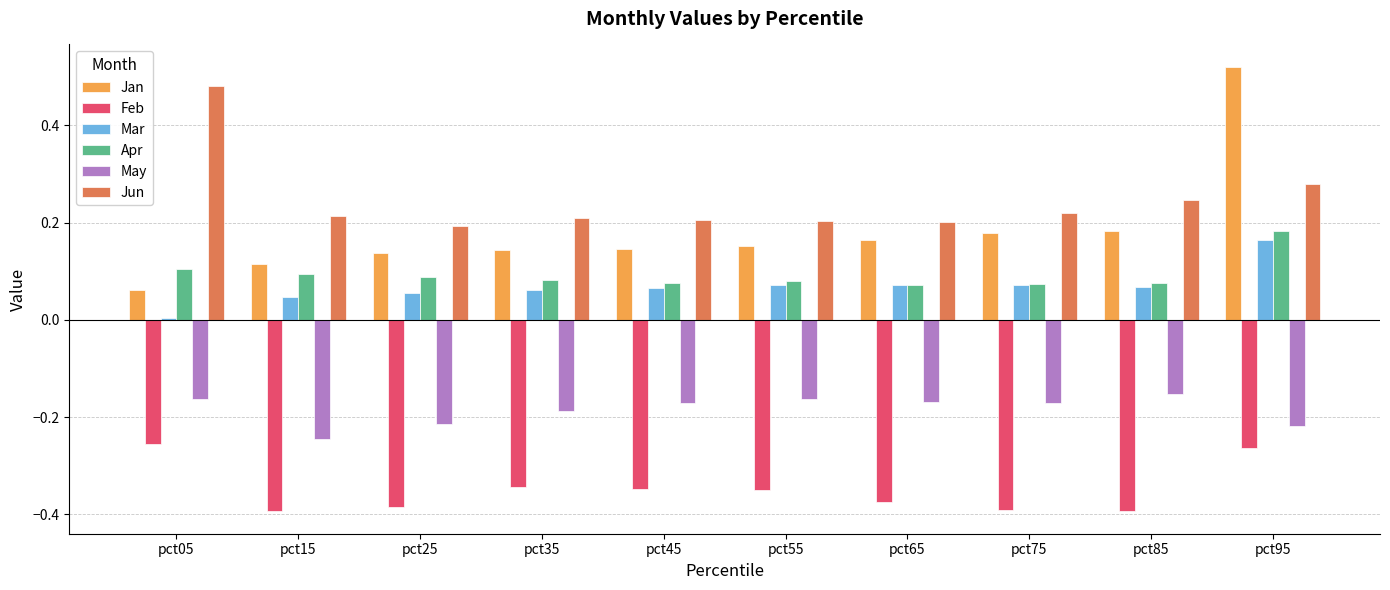

At how many categories does at least one series exceed 0?

10